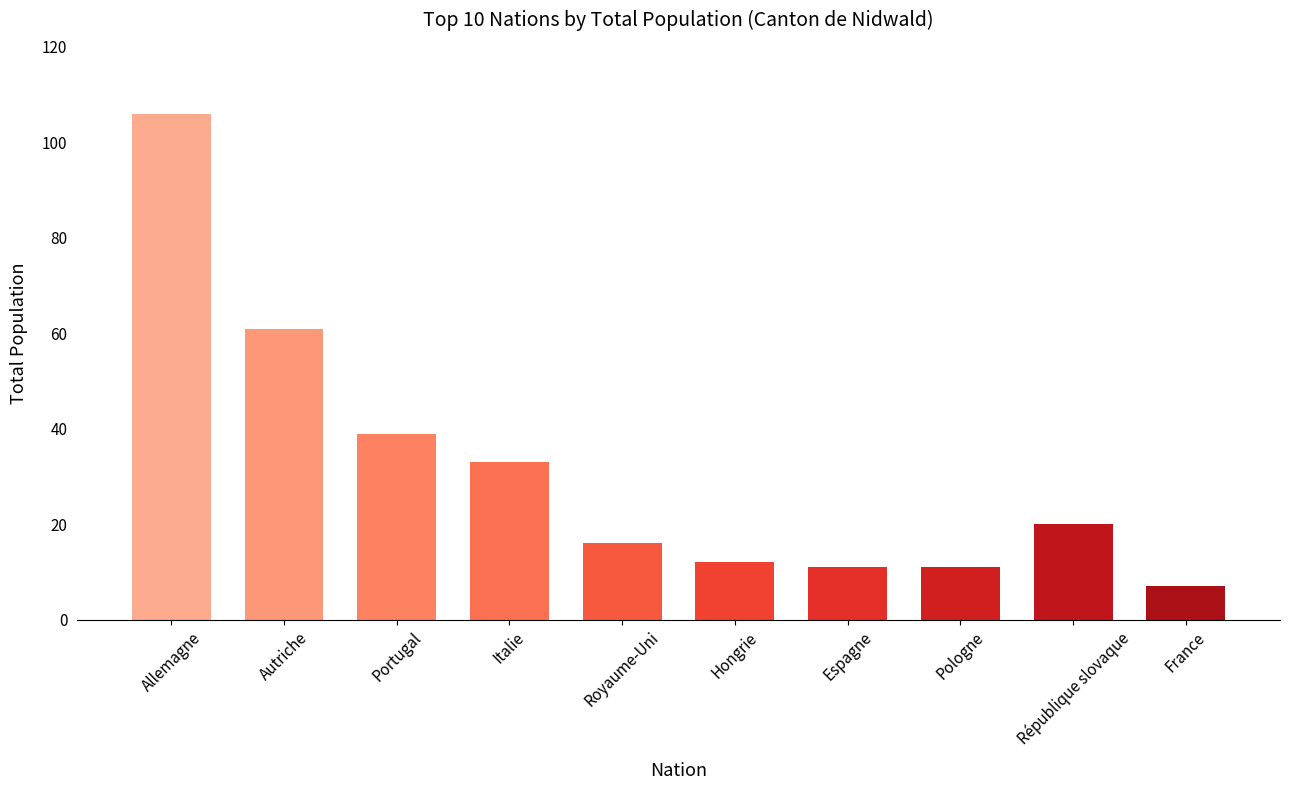

At which label is the value closest to 56?

Autriche